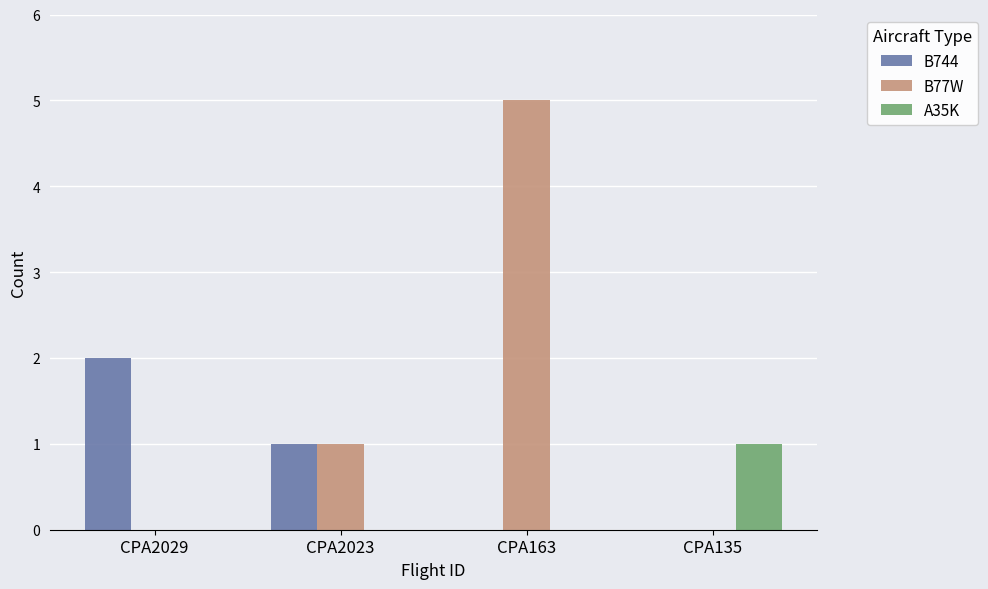

Read the B77W value at CPA163.

5